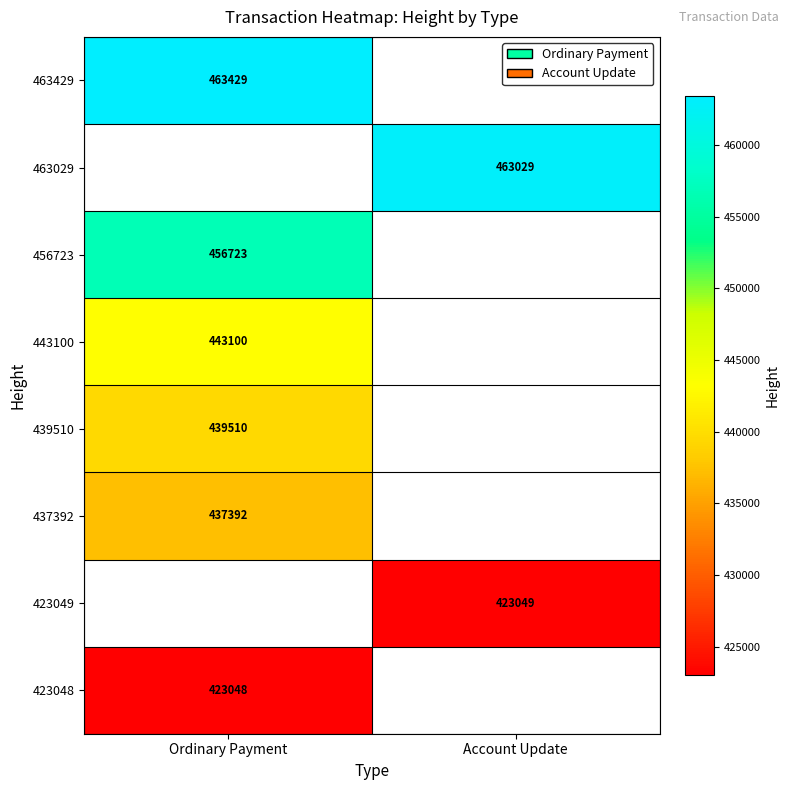

True or false: 423048 has a value of 423048 at Ordinary Payment.

True